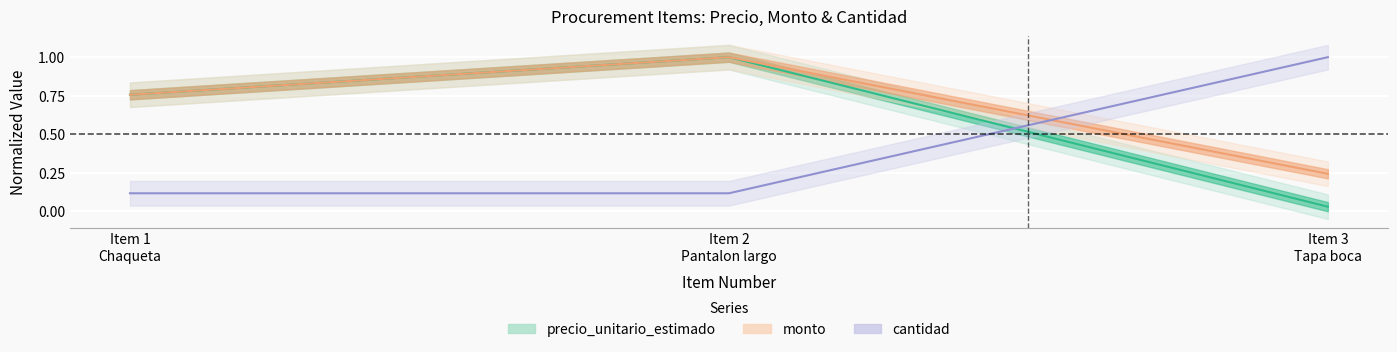

Is this an area chart (filled region under the line)?

No